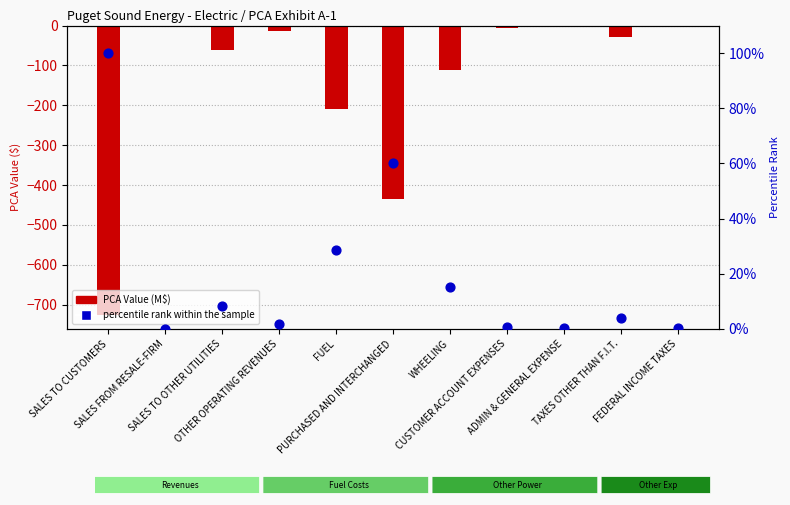

Which series contains the highest Y value?

percentile rank within the sample